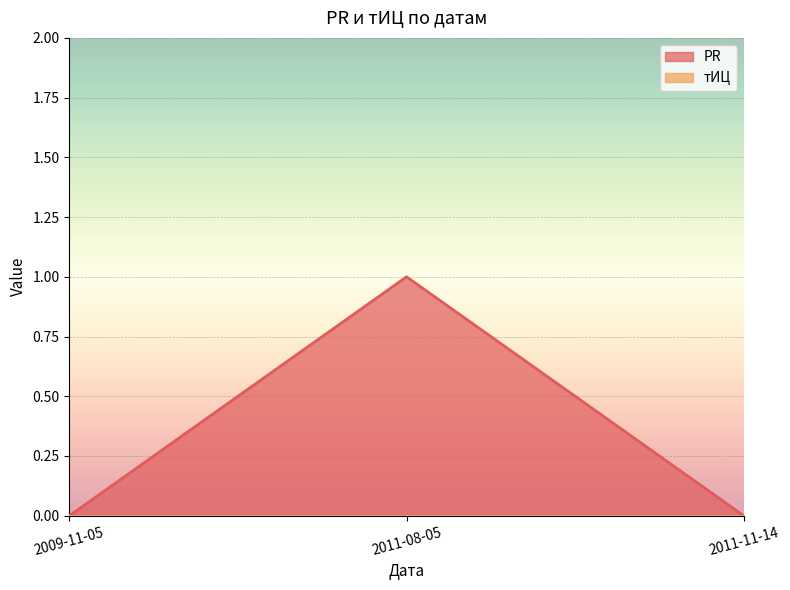

List the labels in order of value, smallest first.

2009-11-05, 2011-11-14, 2011-08-05